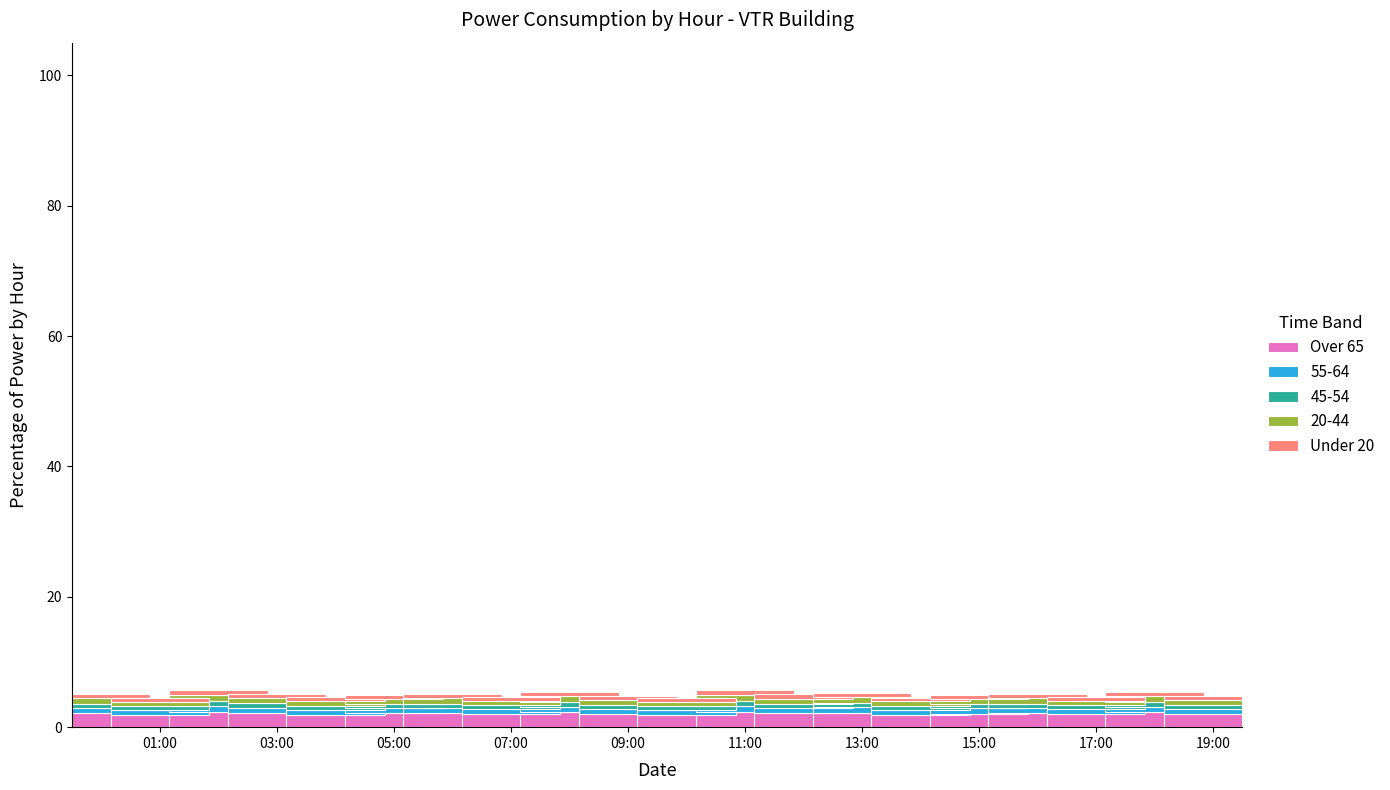

What is the maximum value for Over 65?

2.4